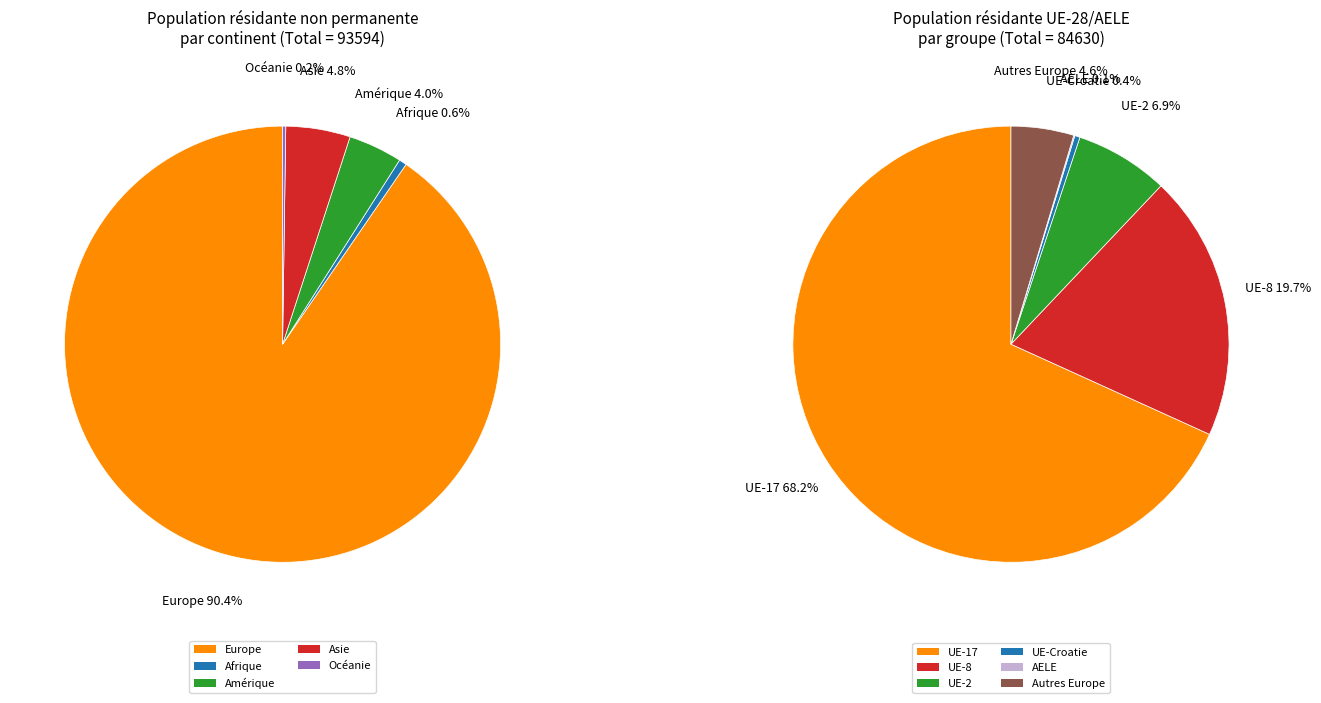

How much of the chart is everything except Afrique?

99.4%